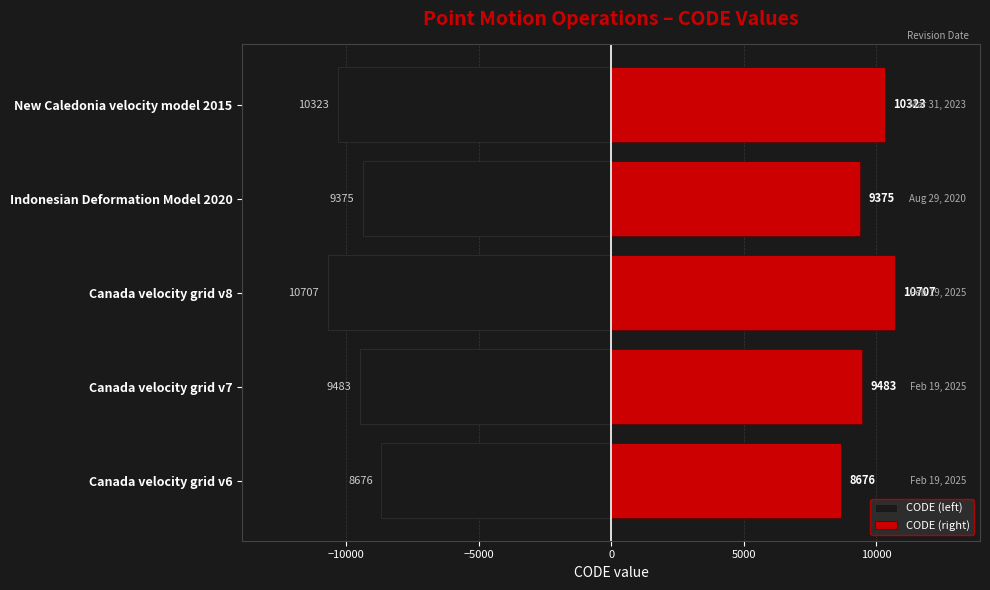

How many bars are there in total?

10